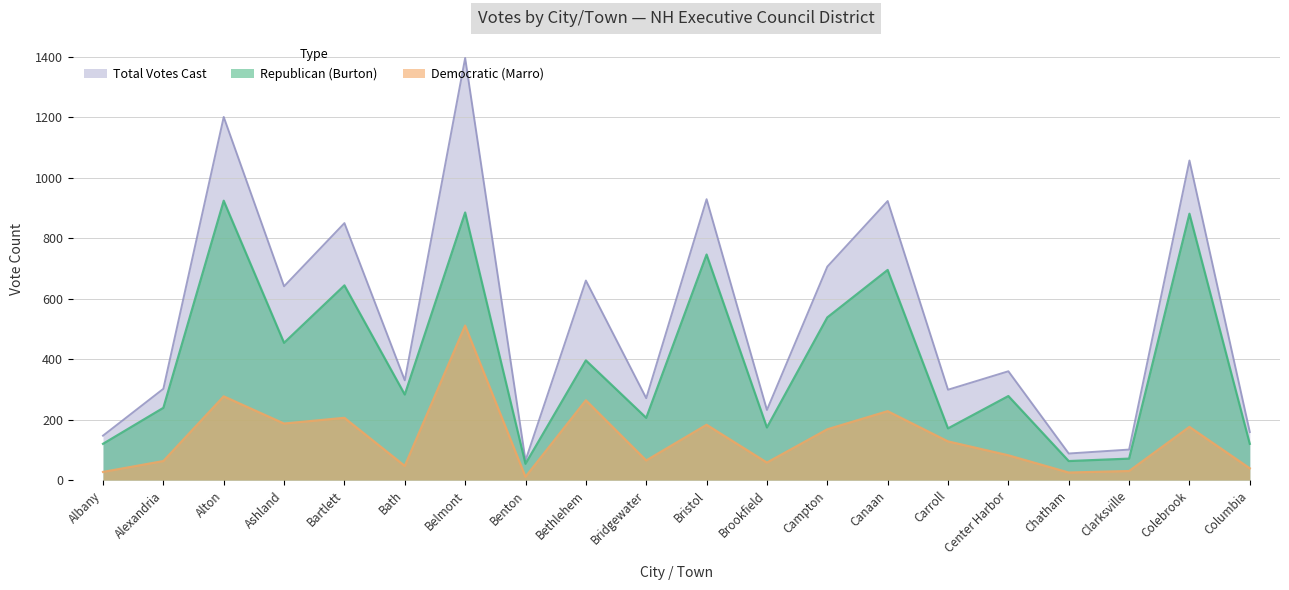

The value of Republican (Burton) at Center Harbor is 182. True or false?

False